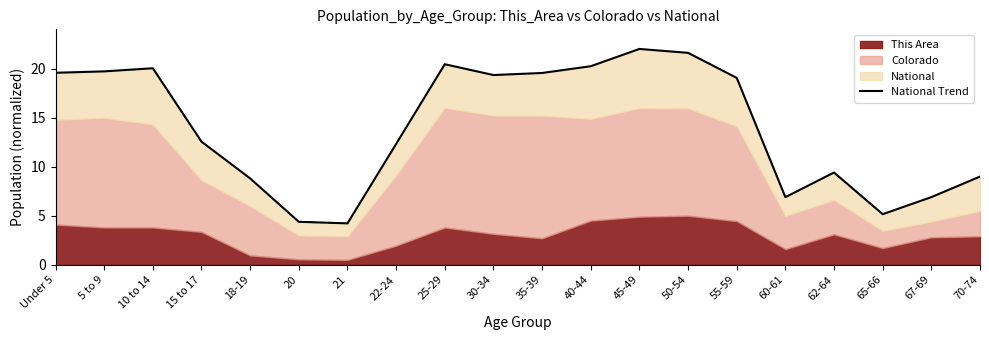

What is the smallest value displayed?

4.2